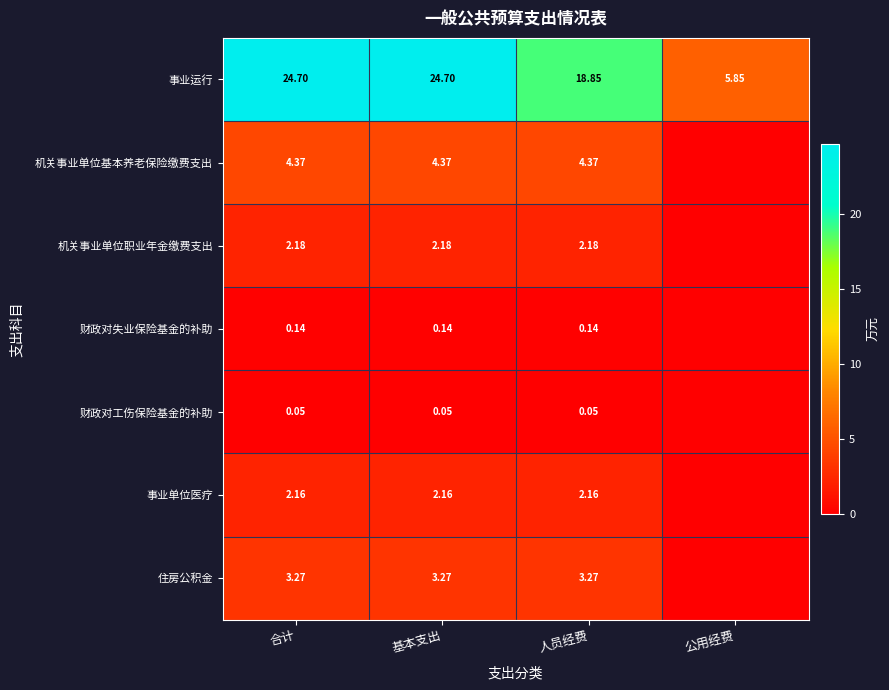

Which category has the highest value across all series?

合计